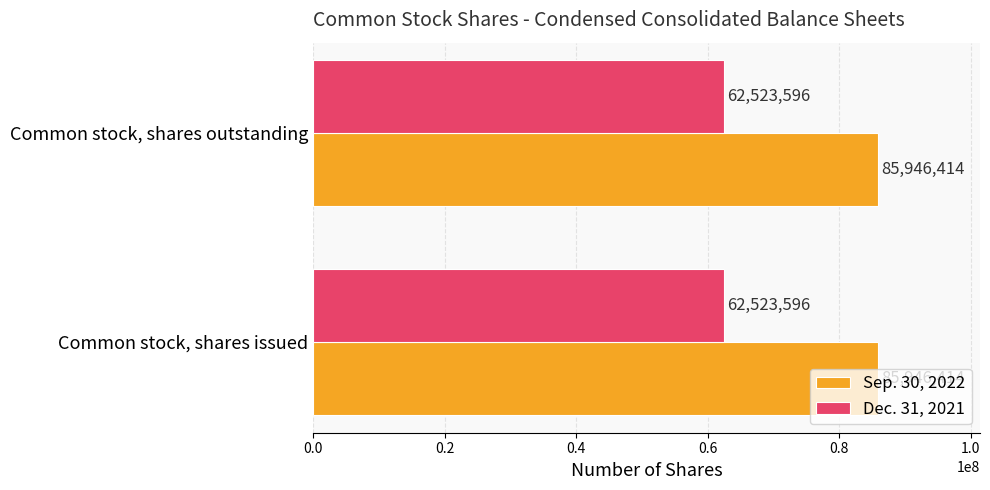

What are all the series names shown in the legend?

Sep. 30, 2022, Dec. 31, 2021